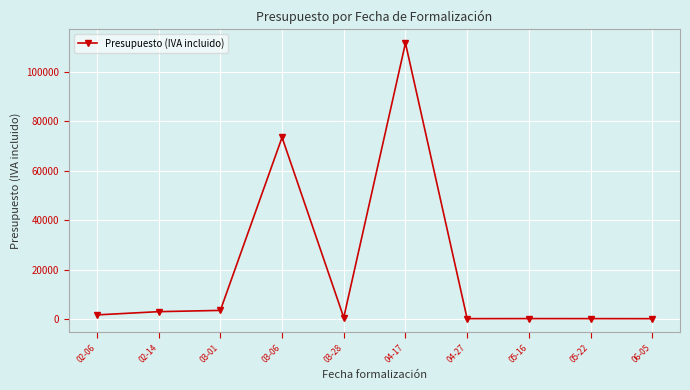

What is the change in value from 03-06 to 04-17?

+38148.7